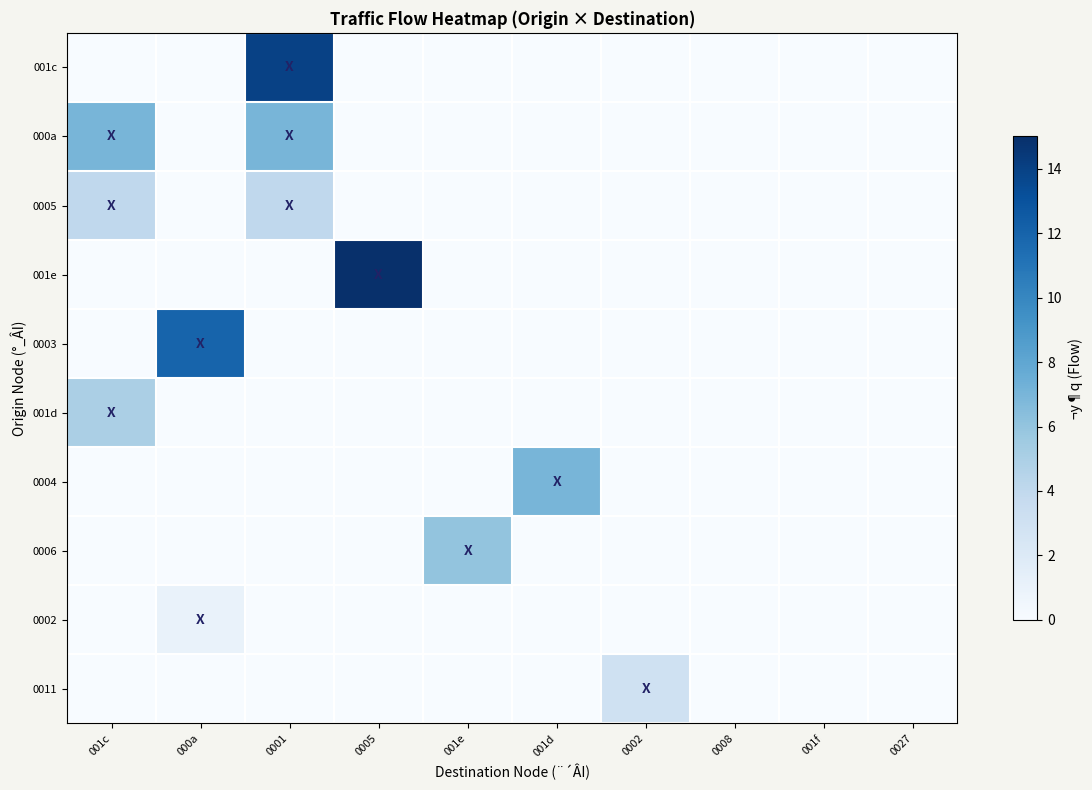

Count the number of categories in the chart.

10